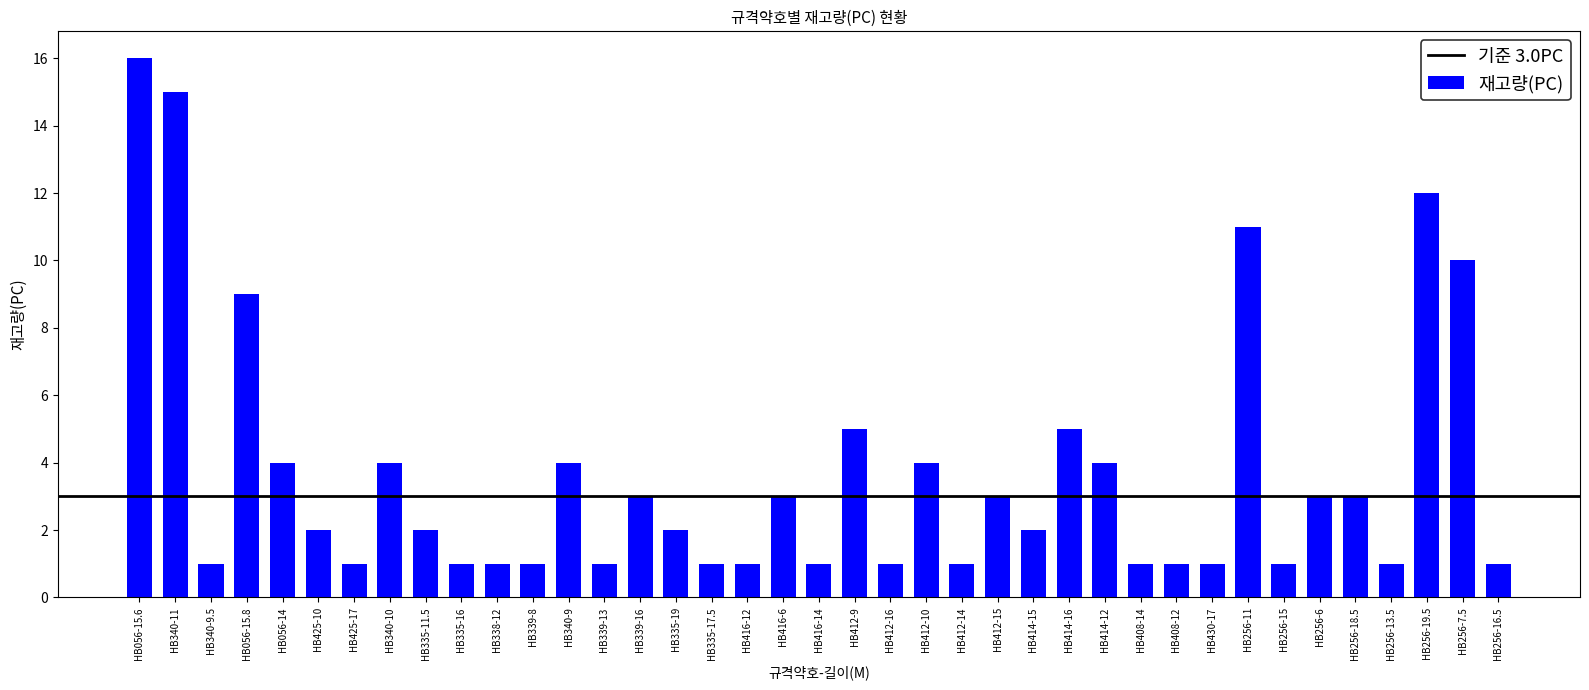

Reading right to left, what are all the values shown in this chart?

HB256-16.5=1	HB256-7.5=10	HB256-19.5=12	HB256-13.5=1	HB256-18.5=3	HB256-6=3	HB256-15=1	HB256-11=11	HB430-17=1	HB408-12=1	HB408-14=1	HB414-12=4	HB414-16=5	HB414-15=2	HB412-15=3	HB412-14=1	HB412-10=4	HB412-16=1	HB412-9=5	HB416-14=1	HB416-6=3	HB416-12=1	HB335-17.5=1	HB335-19=2	HB339-16=3	HB339-13=1	HB340-9=4	HB339-8=1	HB338-12=1	HB335-16=1	HB335-11.5=2	HB340-10=4	HB425-17=1	HB425-10=2	HB056-14=4	HB056-15.8=9	HB340-9.5=1	HB340-11=15	HB056-15.6=16